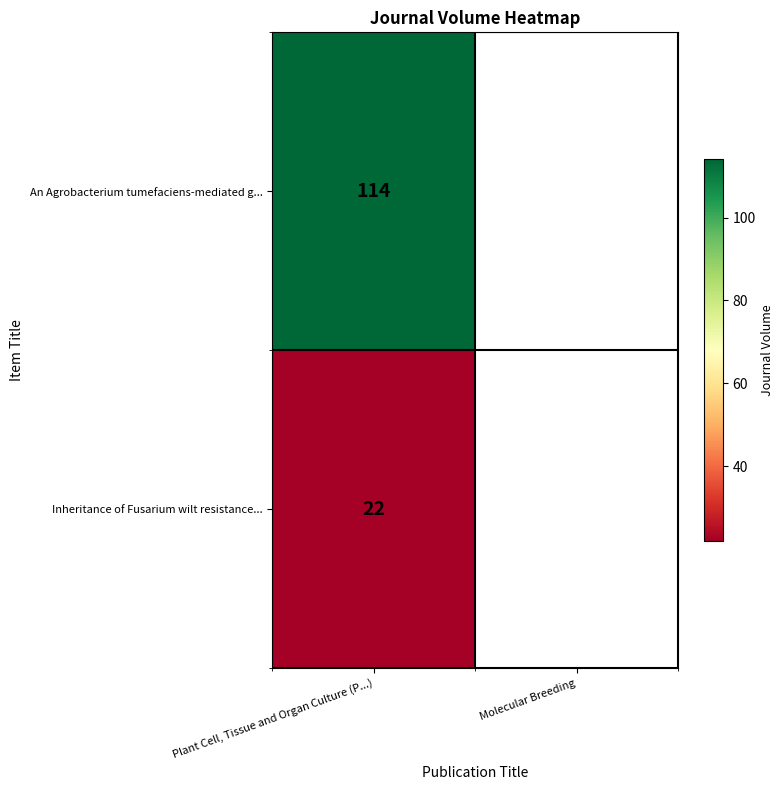

The Inheritance of Fusarium wilt resistance... series shows 33.4 at Plant Cell, Tissue and Organ Culture (P...). True or false?

False